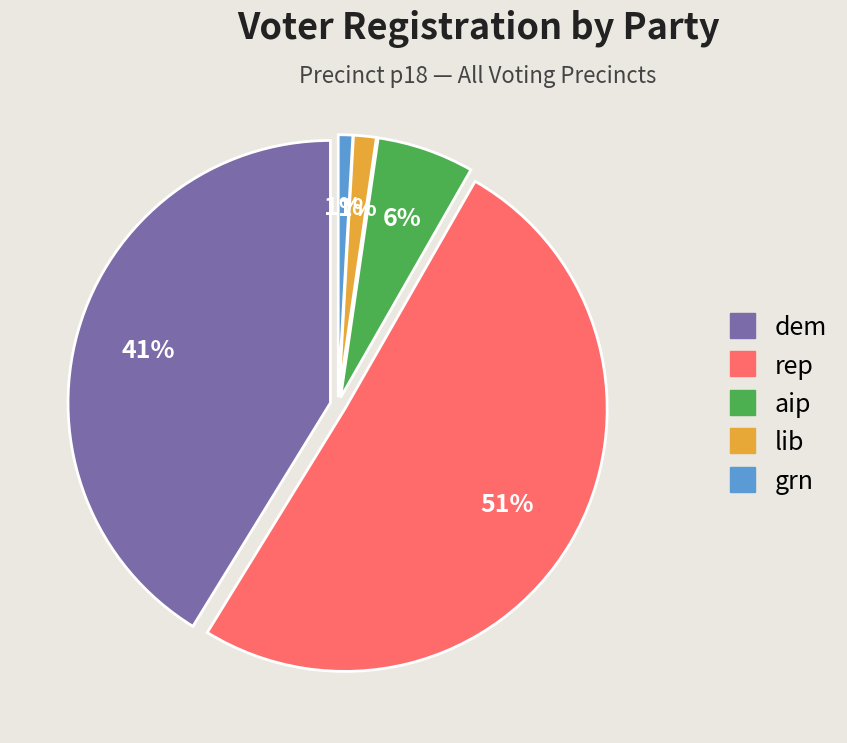

Is there a majority slice in this chart?

Yes